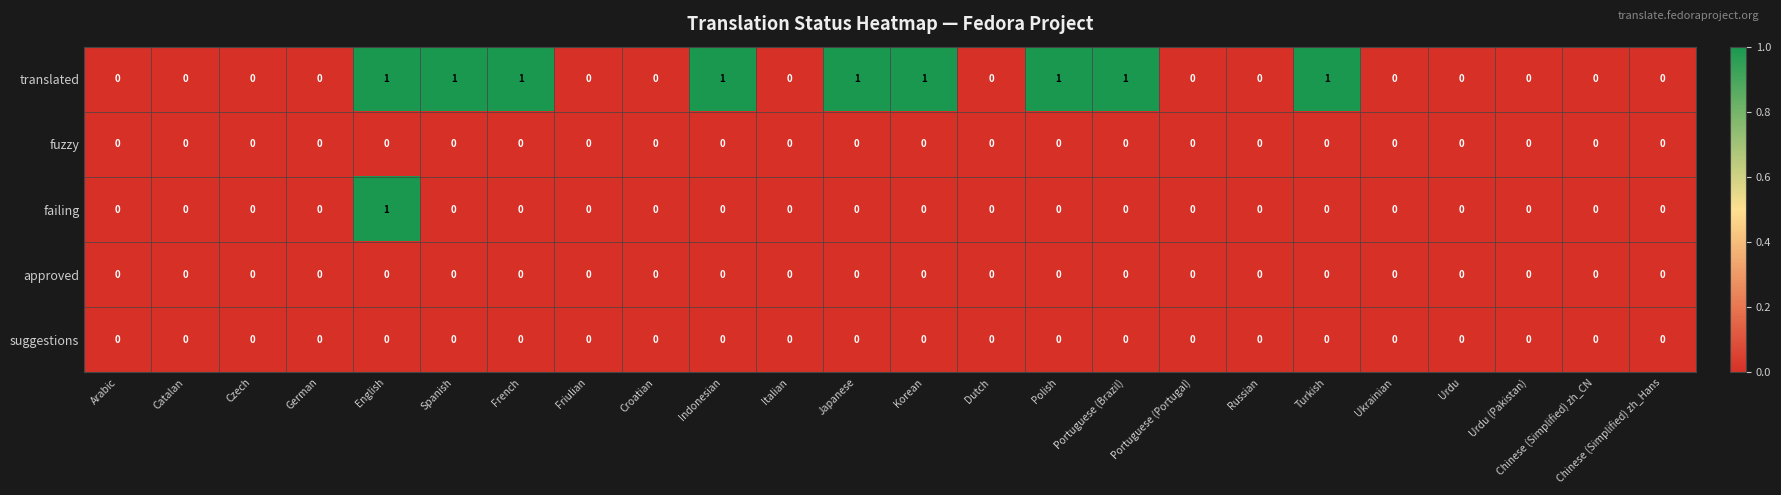

Which series has the largest total across all categories?

translated